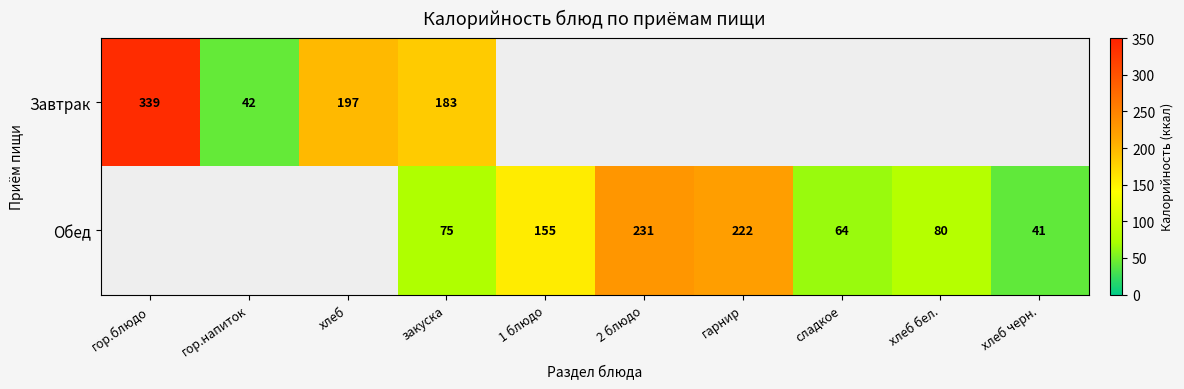

At закуска, list the series in order from smallest to largest.

Обед, Завтрак